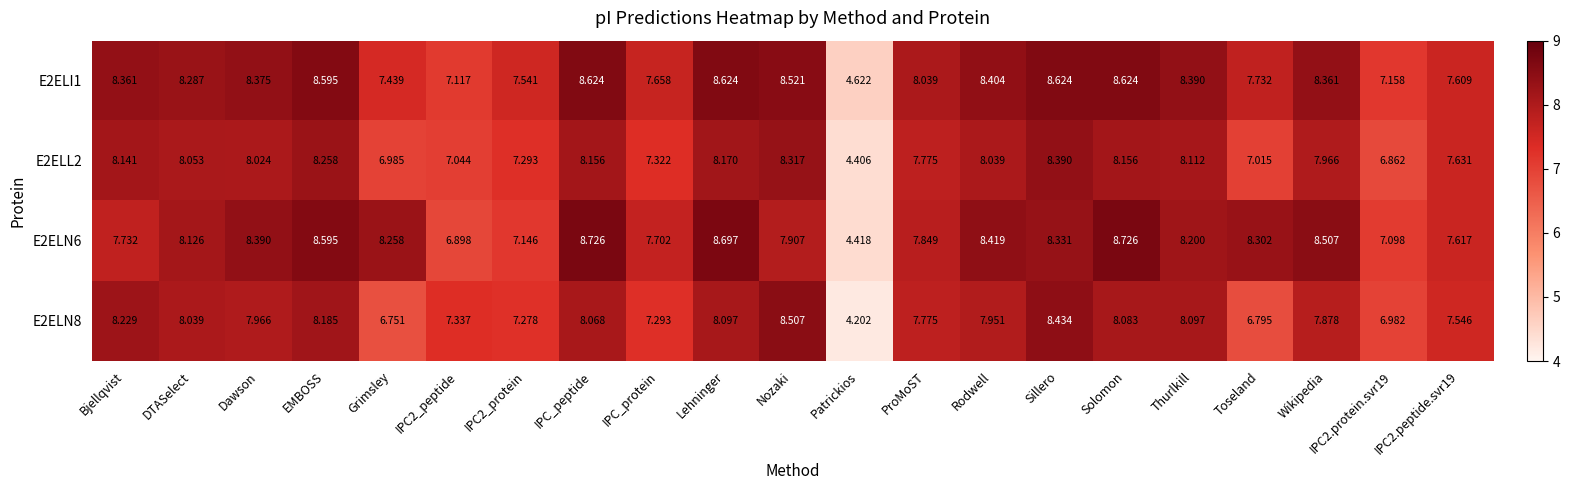

At which category does the chart reach its minimum across all series?

Patrickios